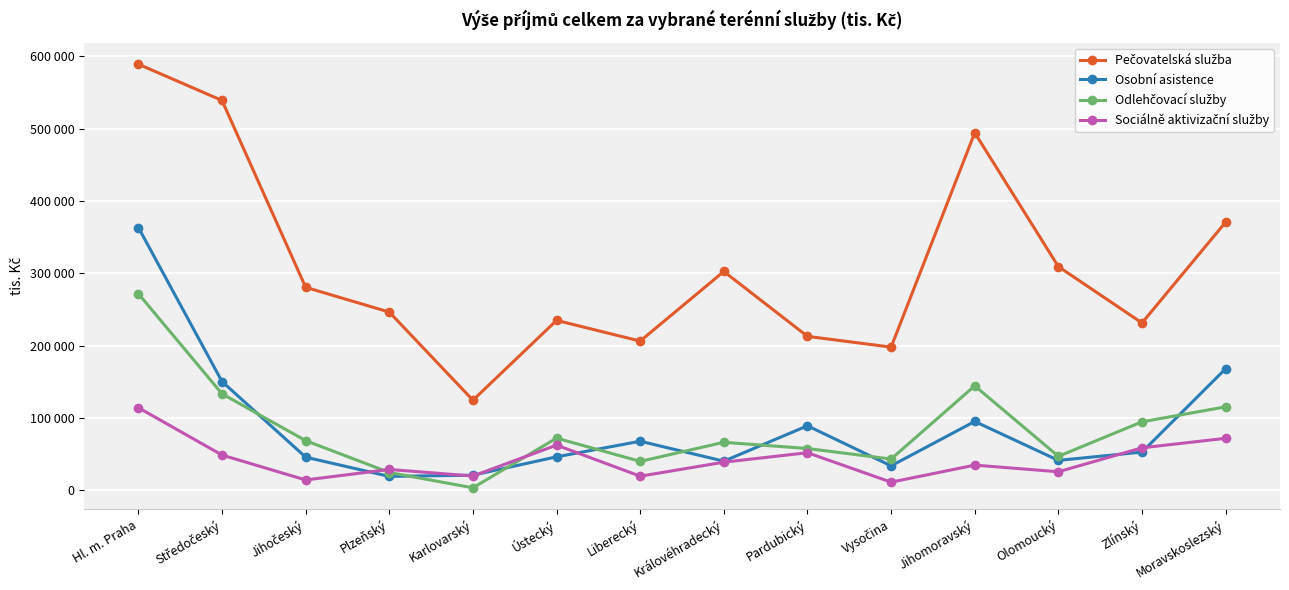

Does the chart have visible grid lines?

Yes